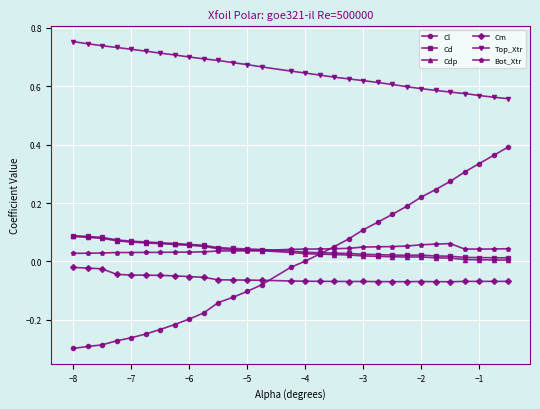

True or false: Cd and Cm cross at least once.

False